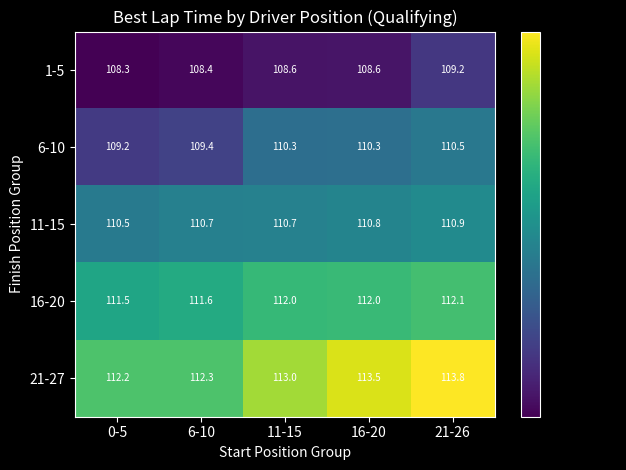

Between 6-10 and 21-26, which series saw the biggest shift?

21-27